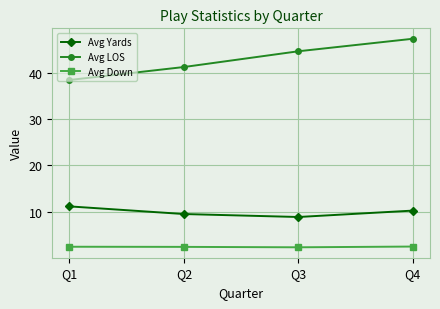

Which category has the highest value in the Avg LOS series?

Q4